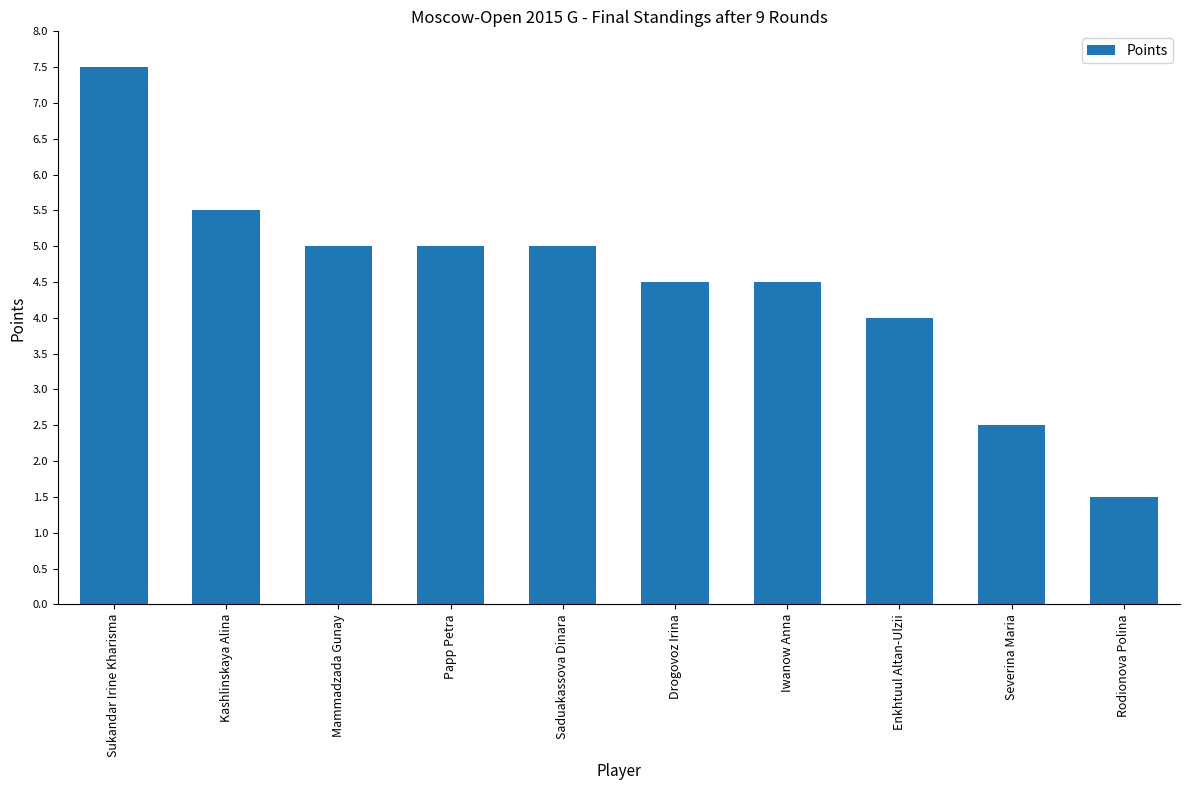

Reading left to right, transcribe all the data shown in this chart.

Sukandar Irine Kharisma=7.5	Kashlinskaya Alina=5.5	Mammadzada Gunay=5.0	Papp Petra=5.0	Saduakassova Dinara=5.0	Drogovoz Irina=4.5	Iwanow Anna=4.5	Enkhtuul Altan-Ulzii=4.0	Severina Maria=2.5	Rodionova Polina=1.5